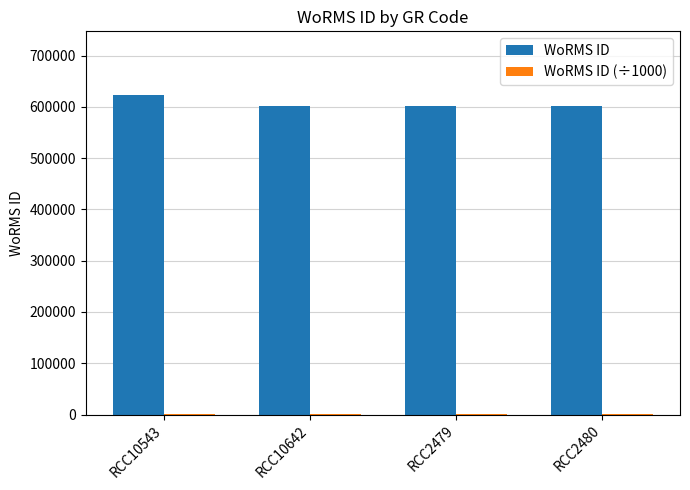

What is the greatest value displayed?

623007.0